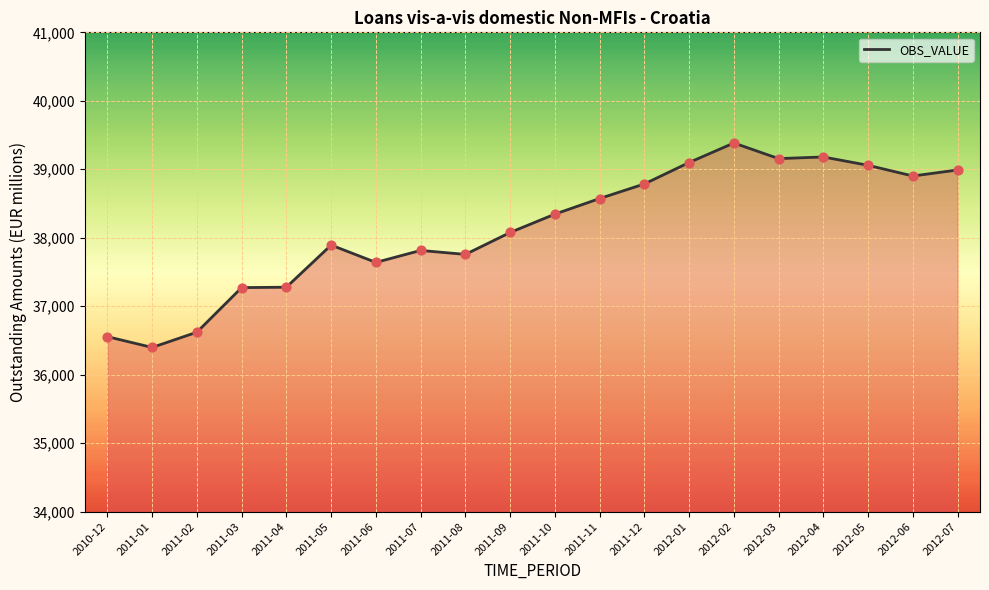

Approximately how many times larger is the value at 2012-04 compared to 2011-11?

1.0